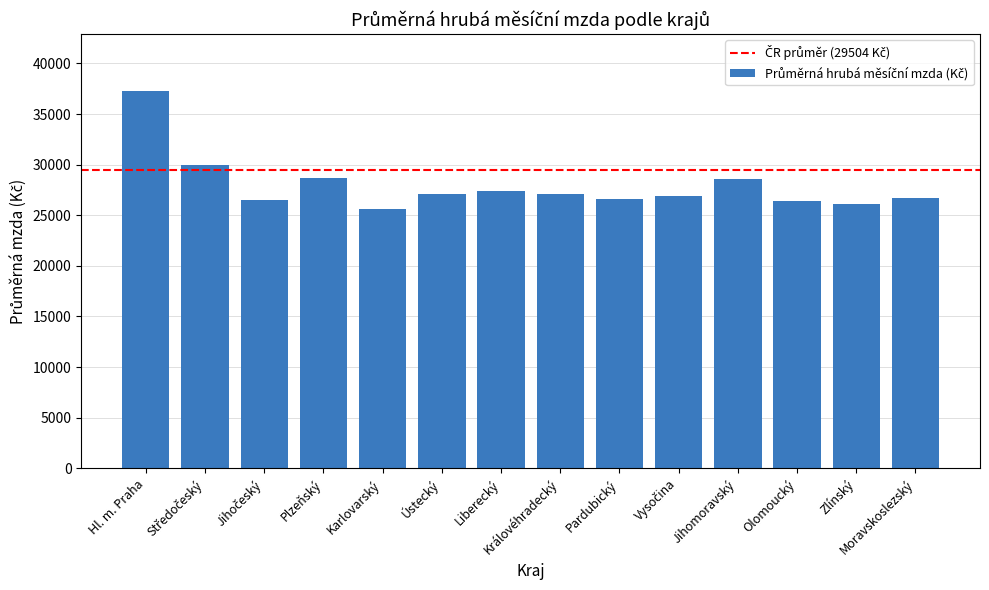

At which label does the data first exceed 27085?

Hl. m. Praha